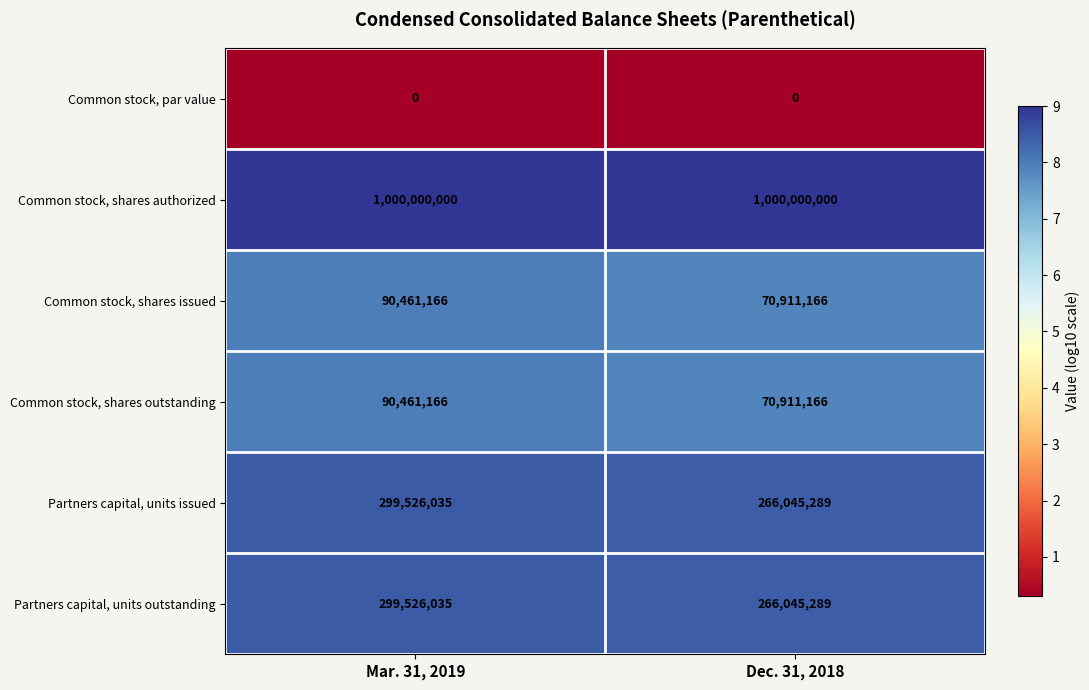

Reading left to right, extract all data points from this chart.

Common stock, par value: Mar. 31, 2019=0	Dec. 31, 2018=0
Common stock, shares authorized: Mar. 31, 2019=1000000000	Dec. 31, 2018=1000000000
Common stock, shares issued: Mar. 31, 2019=90461166	Dec. 31, 2018=70911166
Common stock, shares outstanding: Mar. 31, 2019=90461166	Dec. 31, 2018=70911166
Partners capital, units issued: Mar. 31, 2019=299526035	Dec. 31, 2018=266045289
Partners capital, units outstanding: Mar. 31, 2019=299526035	Dec. 31, 2018=266045289